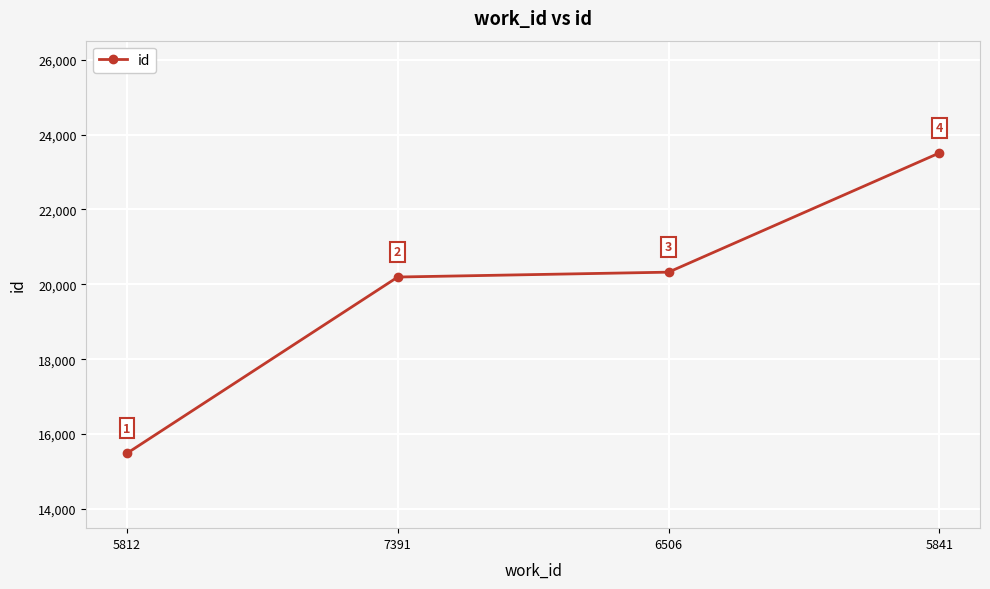

Does the chart have visible grid lines?

Yes